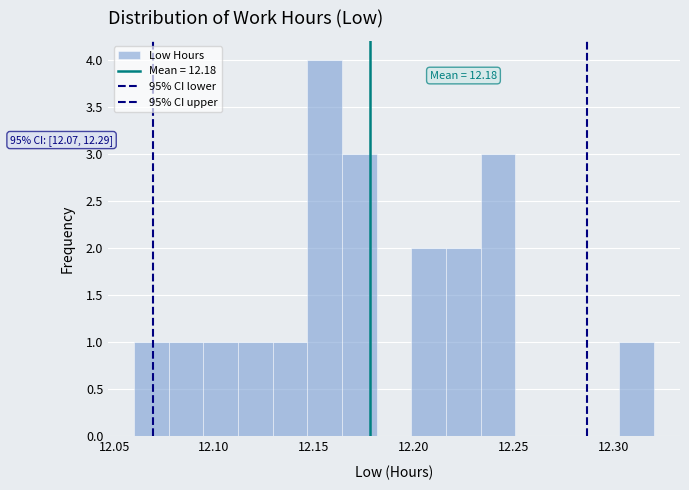

Around what value on the x-axis is the tallest bar? Give the approximate position of its centre, as read against the axis.

12.155